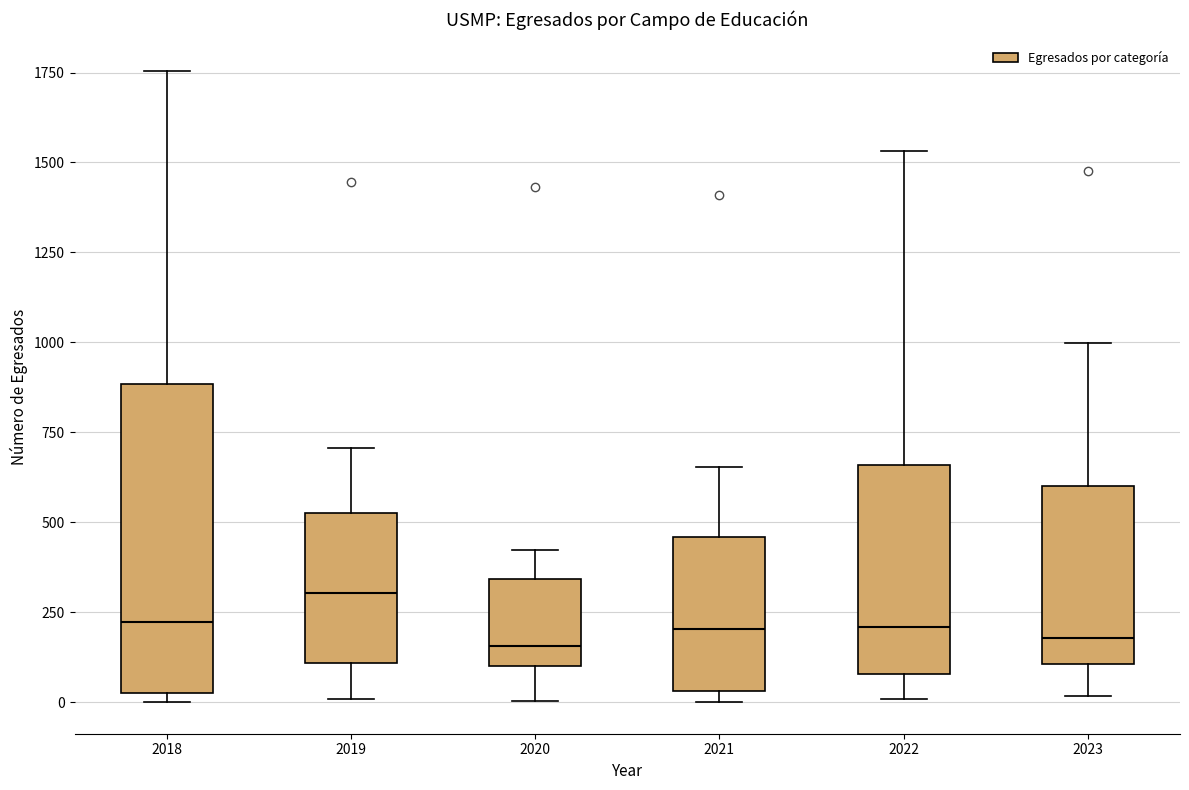

Reading left to right, transcribe this box plot: for each box, give where its median line is, the range the box spans, and where its two whiskers end, as read against the y-axis. The values are not printed on the chart, so give them approximately, as read against the axis.

2018: median 200, box 50 to 900, whiskers 0 to 1750
2019: median 300, box 100 to 550, whiskers 0 to 700
2020: median 150, box 100 to 350, whiskers 0 to 400
2021: median 200, box 50 to 450, whiskers 0 to 650
2022: median 200, box 100 to 650, whiskers 0 to 1550
2023: median 200, box 100 to 600, whiskers 0 to 1000